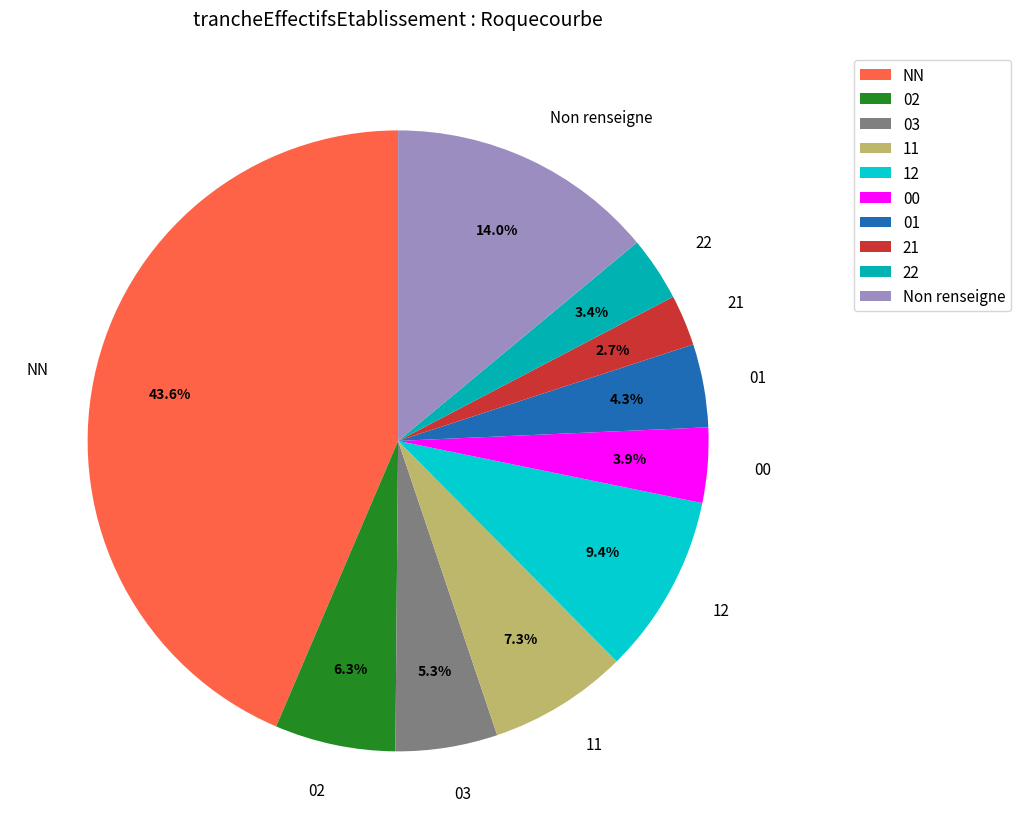

What is the ratio of the value at 01 to the value at 22?

1.3